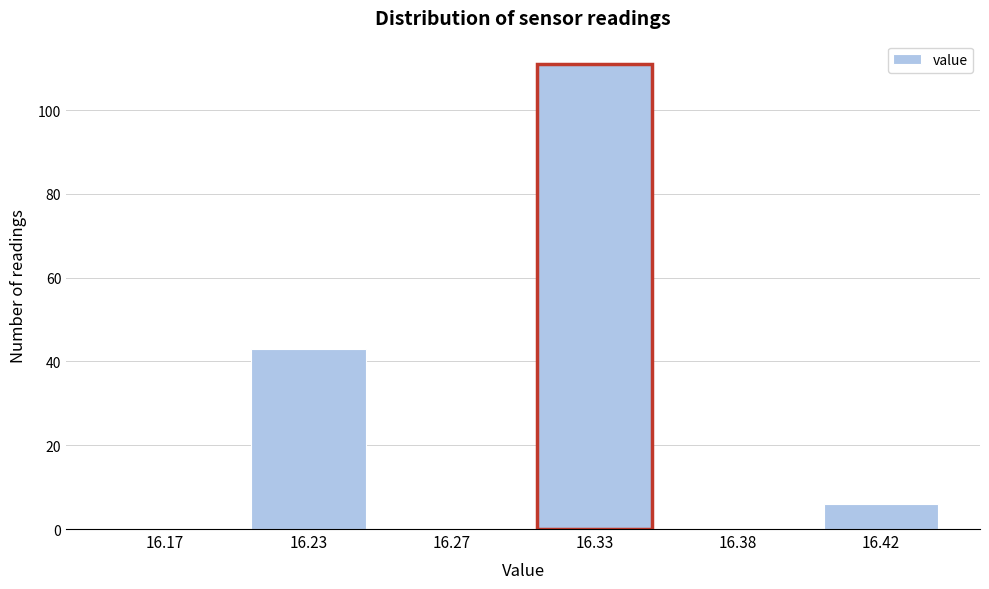

Reading right to left, what are all the values shown in this chart?

16.42=6	16.38=0	16.33=111	16.27=0	16.23=43	16.17=0